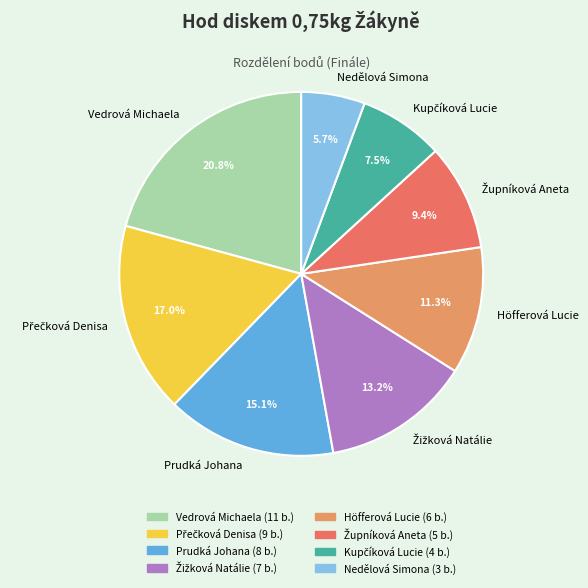

What percentage is NOT represented by Prudká Johana?

84.9%